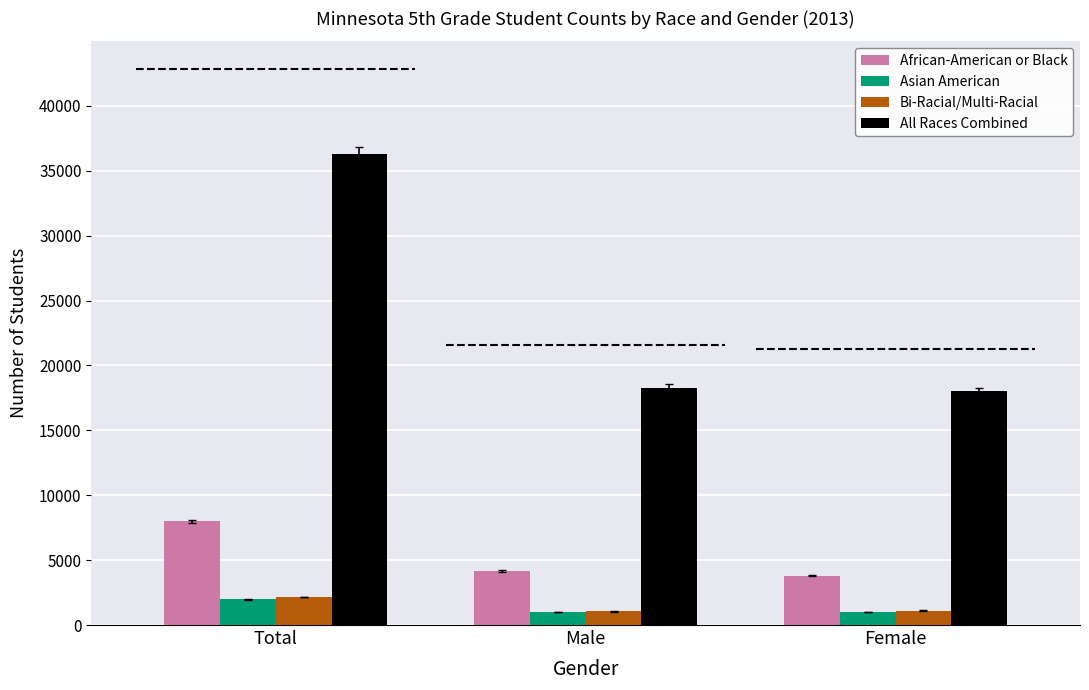

What is the difference between the maximum and minimum values in the Bi-Racial/Multi-Racial series?

1103